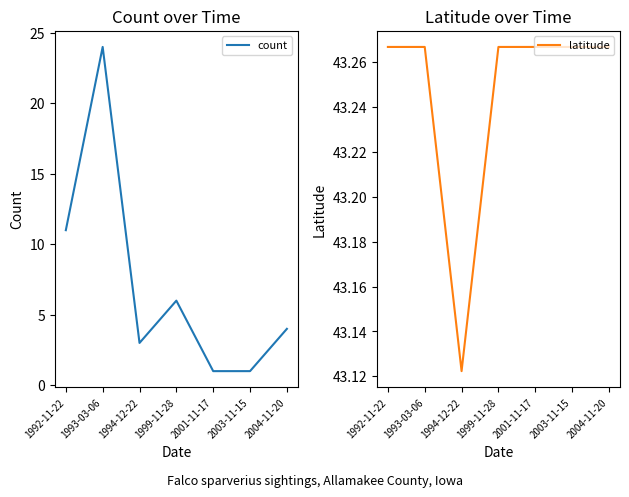

How many lines are shown in the chart?

2